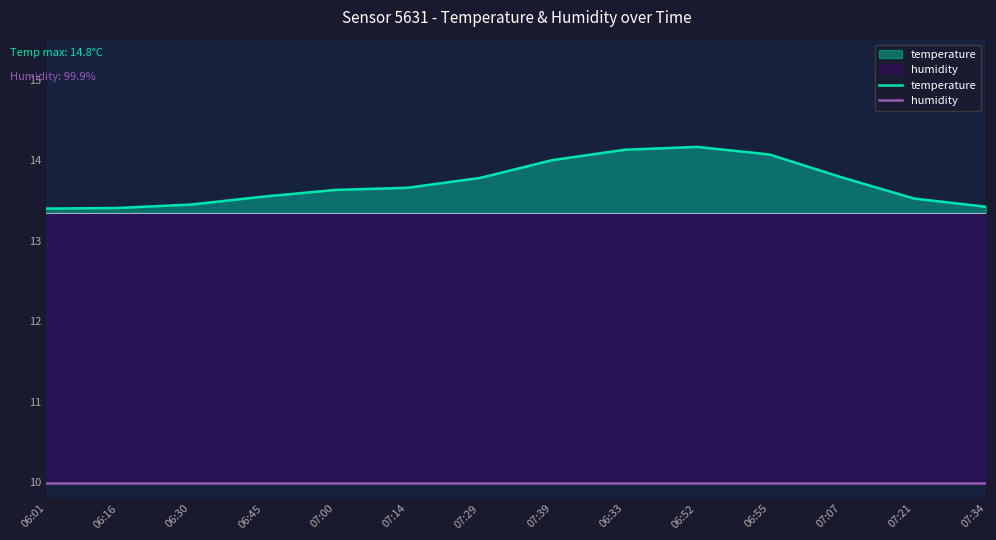

Which series has the largest total across all categories?

temperature